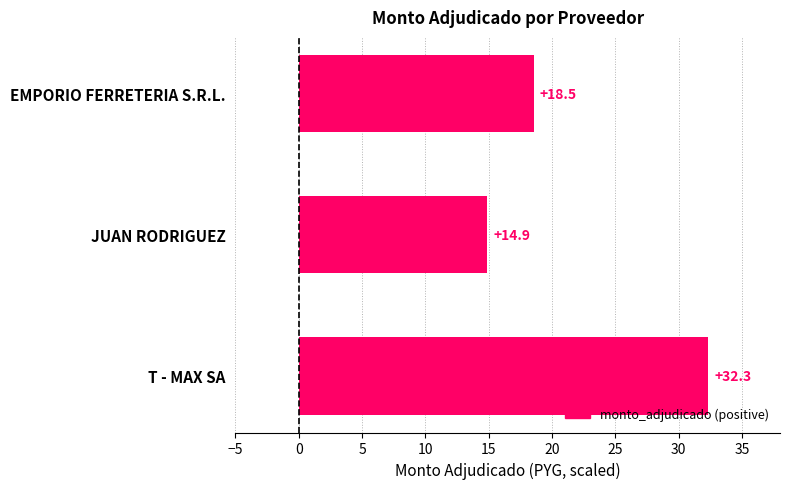

The value at JUAN RODRIGUEZ is 14.9. True or false?

True